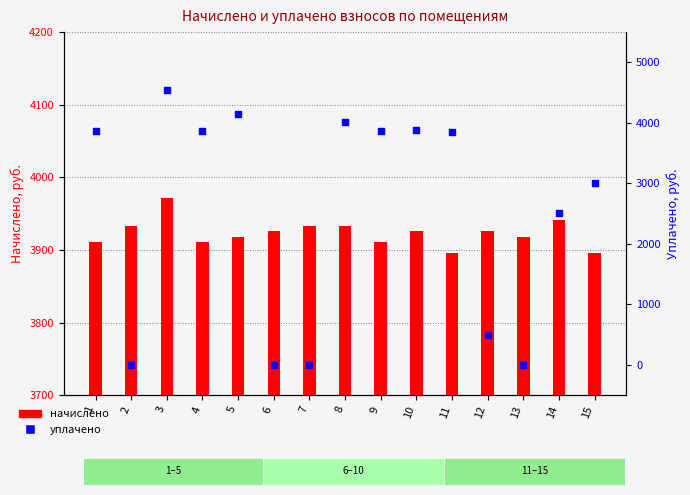

Which series contains the highest Y value?

уплачено